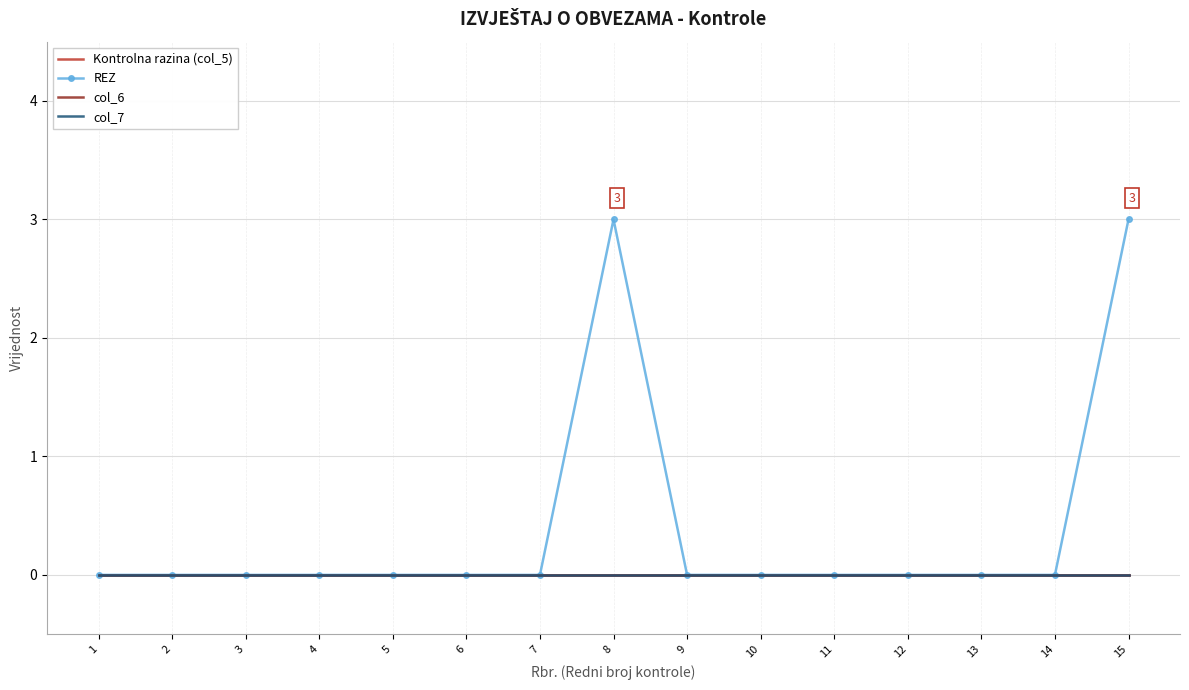

Reading left to right, extract all data points from this chart.

Kontrolna razina (col_5): 1=0	2=0	3=0	4=0	5=0	6=0	7=0	8=0	9=0	10=0	11=0	12=0	13=0	14=0	15=0
REZ: 1=0	2=0	3=0	4=0	5=0	6=0	7=0	8=3	9=0	10=0	11=0	12=0	13=0	14=0	15=3
col_6: 1=0	2=0	3=0	4=0	5=0	6=0	7=0	8=0	9=0	10=0	11=0	12=0	13=0	14=0	15=0
col_7: 1=0	2=0	3=0	4=0	5=0	6=0	7=0	8=0	9=0	10=0	11=0	12=0	13=0	14=0	15=0